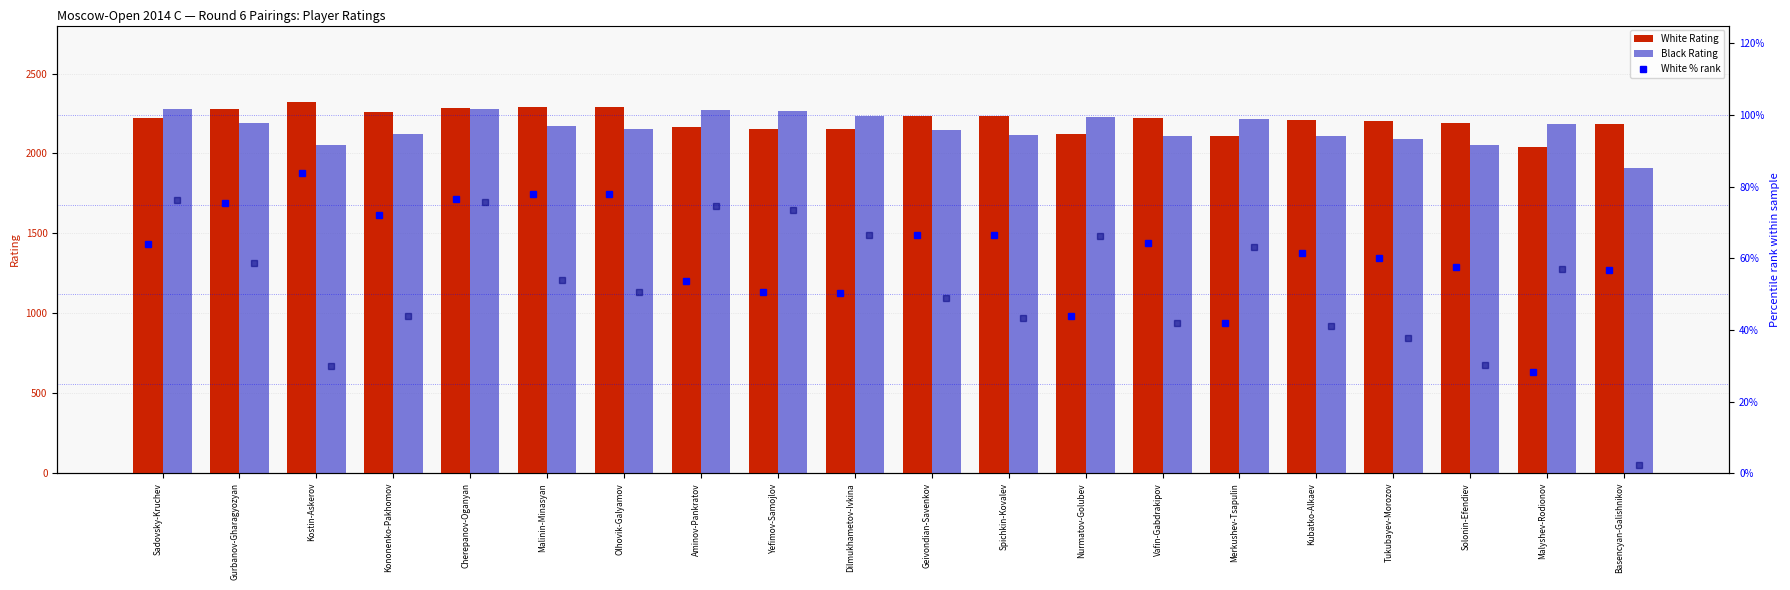

The value of Black Rating at Aminov-Pankratov is 2273.0. True or false?

True